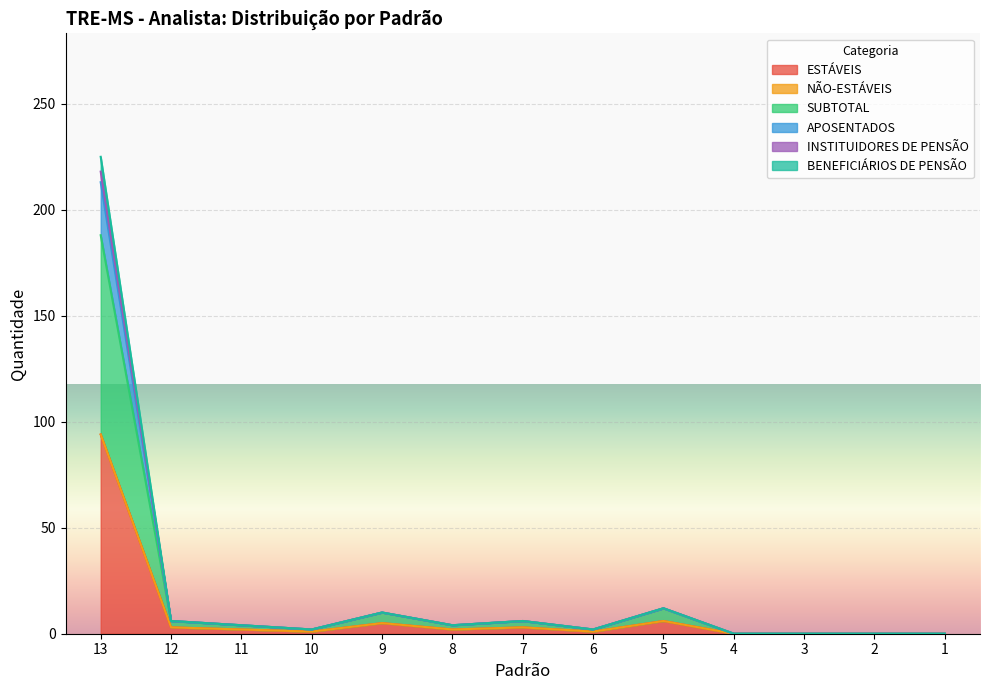

What is the value of the APOSENTADOS point at the 4th from the left?

2